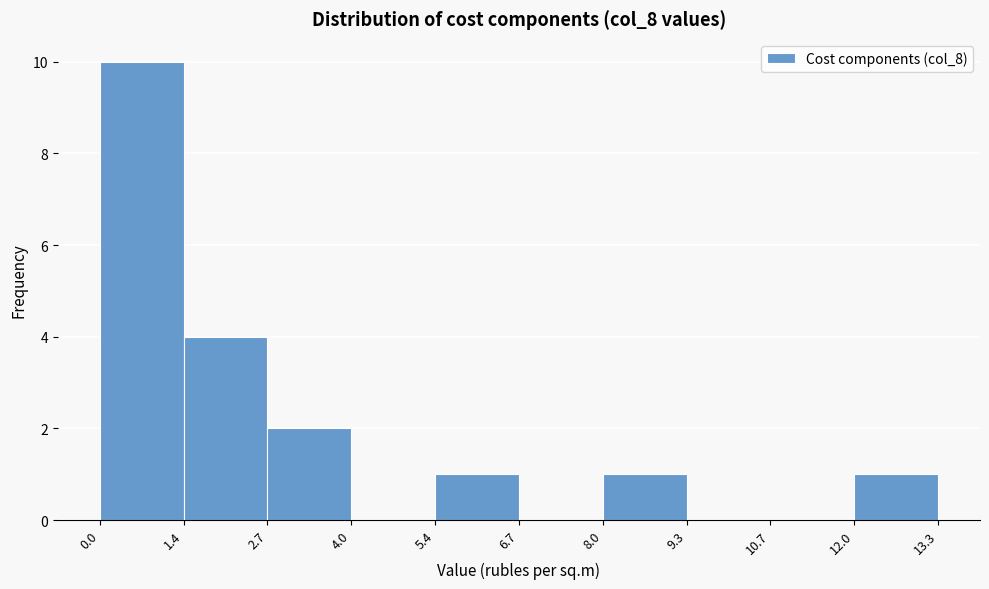

Reading left to right, transcribe this chart: for each bar, give the range it covers on the x-axis and its height. The values are not printed on the chart, so give them approximately, as read against the axis.

0.0 to 1.4: 10
1.4 to 2.7: 4
2.7 to 4.0: 2
4.0 to 5.4: 0
5.4 to 6.7: 1
6.7 to 8.0: 0
8.0 to 9.3: 1
9.3 to 10.7: 0
10.7 to 12.0: 0
12.0 to 13.3: 1